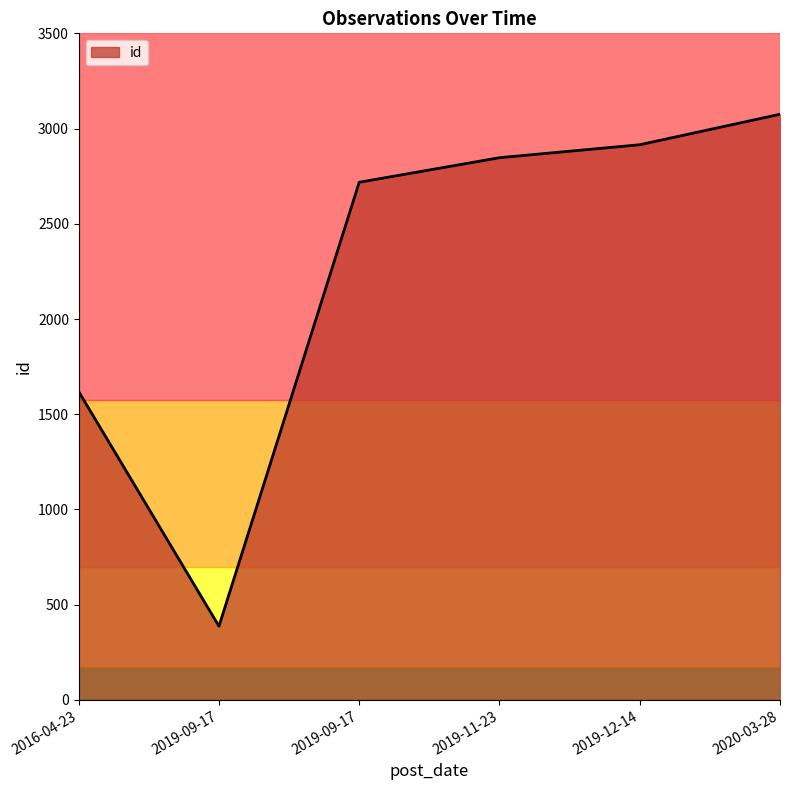

At which category does the chart reach its peak across all series?

2020-03-28